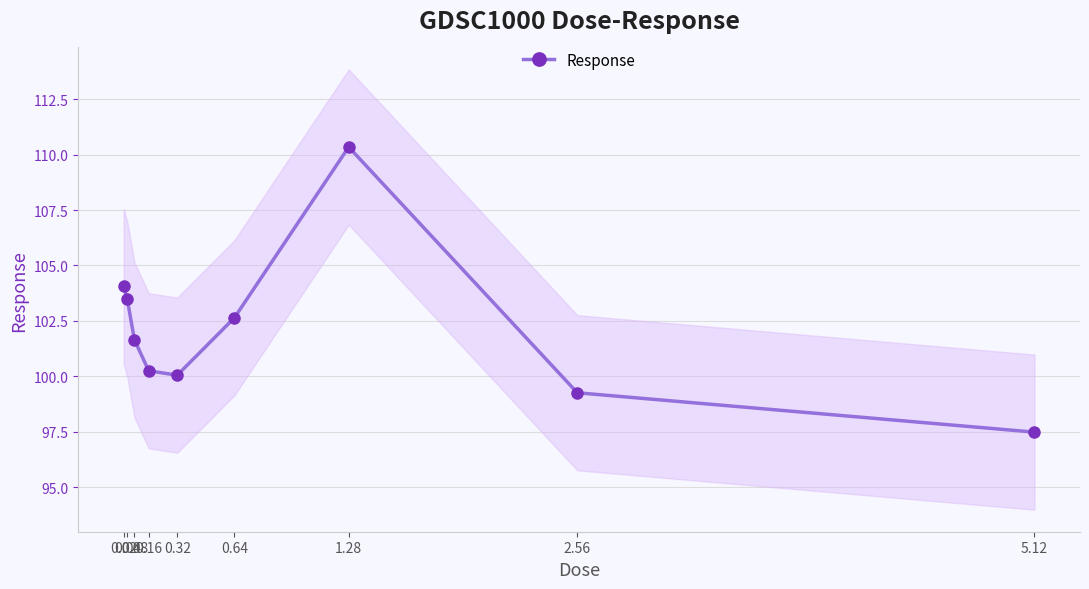

What is the ratio of the value at 0.04 to the value at 0.16?

1.0